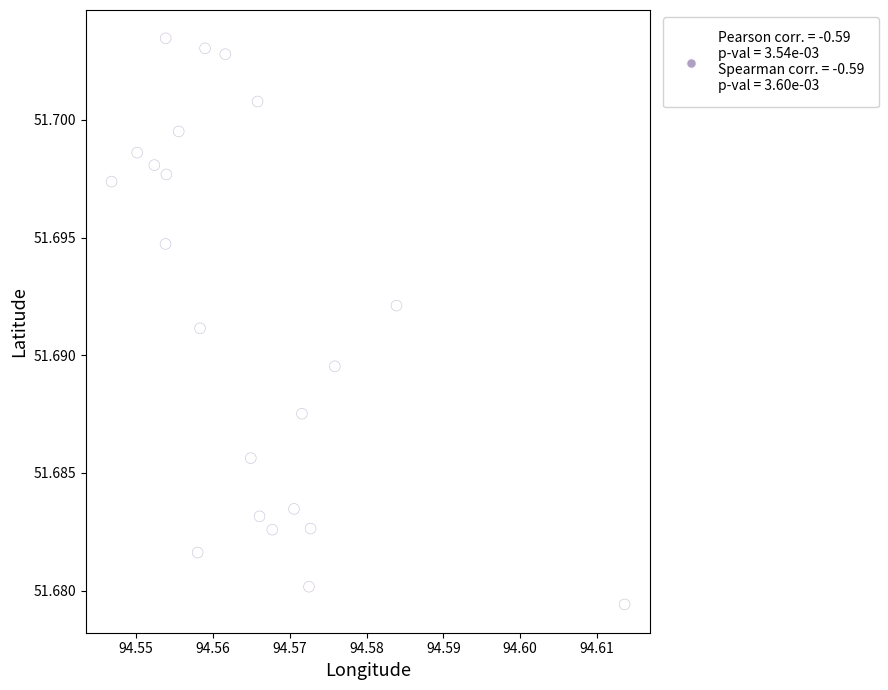

How many points are shown in the scatter plot?

22